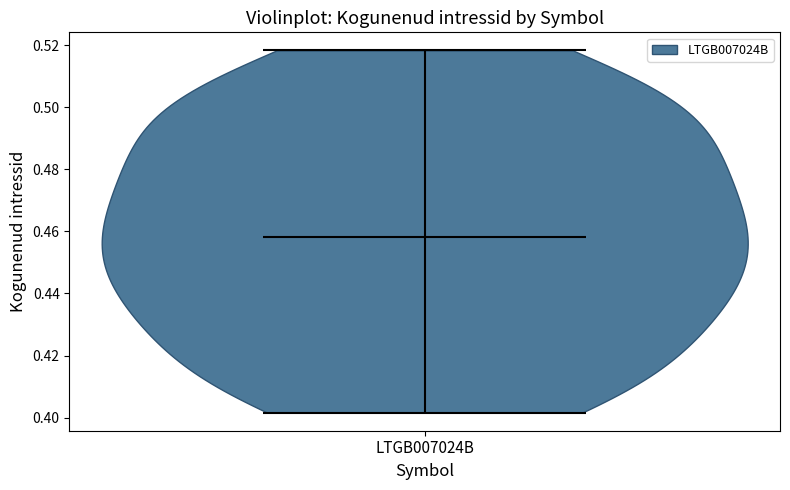

Read this violin plot against the y-axis: where its median line is, and the lowest and highest points the violin reaches. The values are not printed on the chart, so give them approximately, as read against the axis.

median line 0.458, lowest point 0.402, highest point 0.518